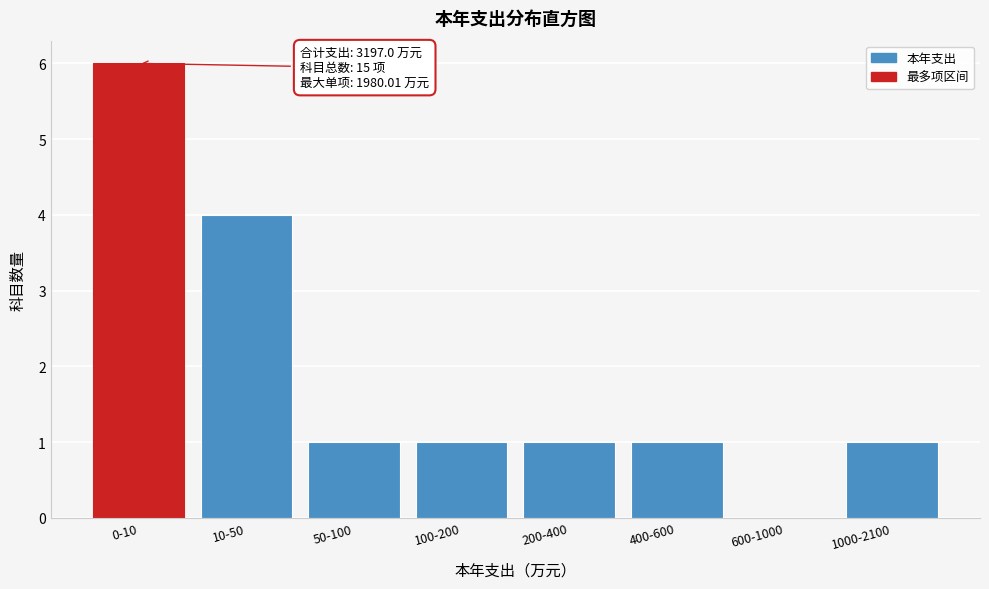

Reading left to right, what are all the values shown in this chart?

0-10=6	10-50=4	50-100=1	100-200=1	200-400=1	400-600=1	600-1000=0	1000-2100=1